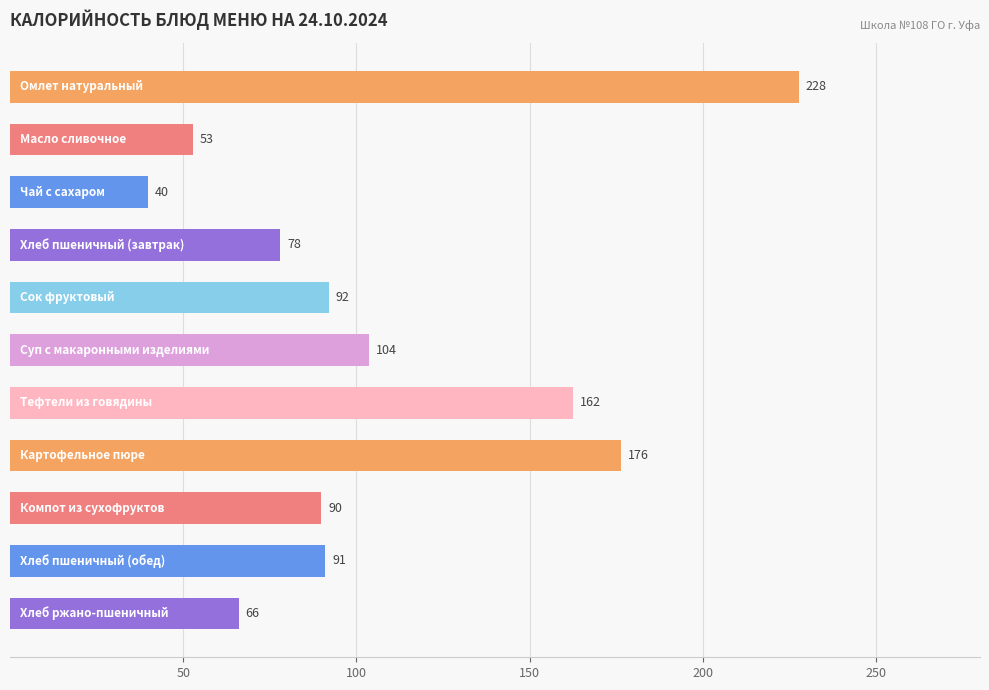

What is the value of the 8th bar from the top?

176.3